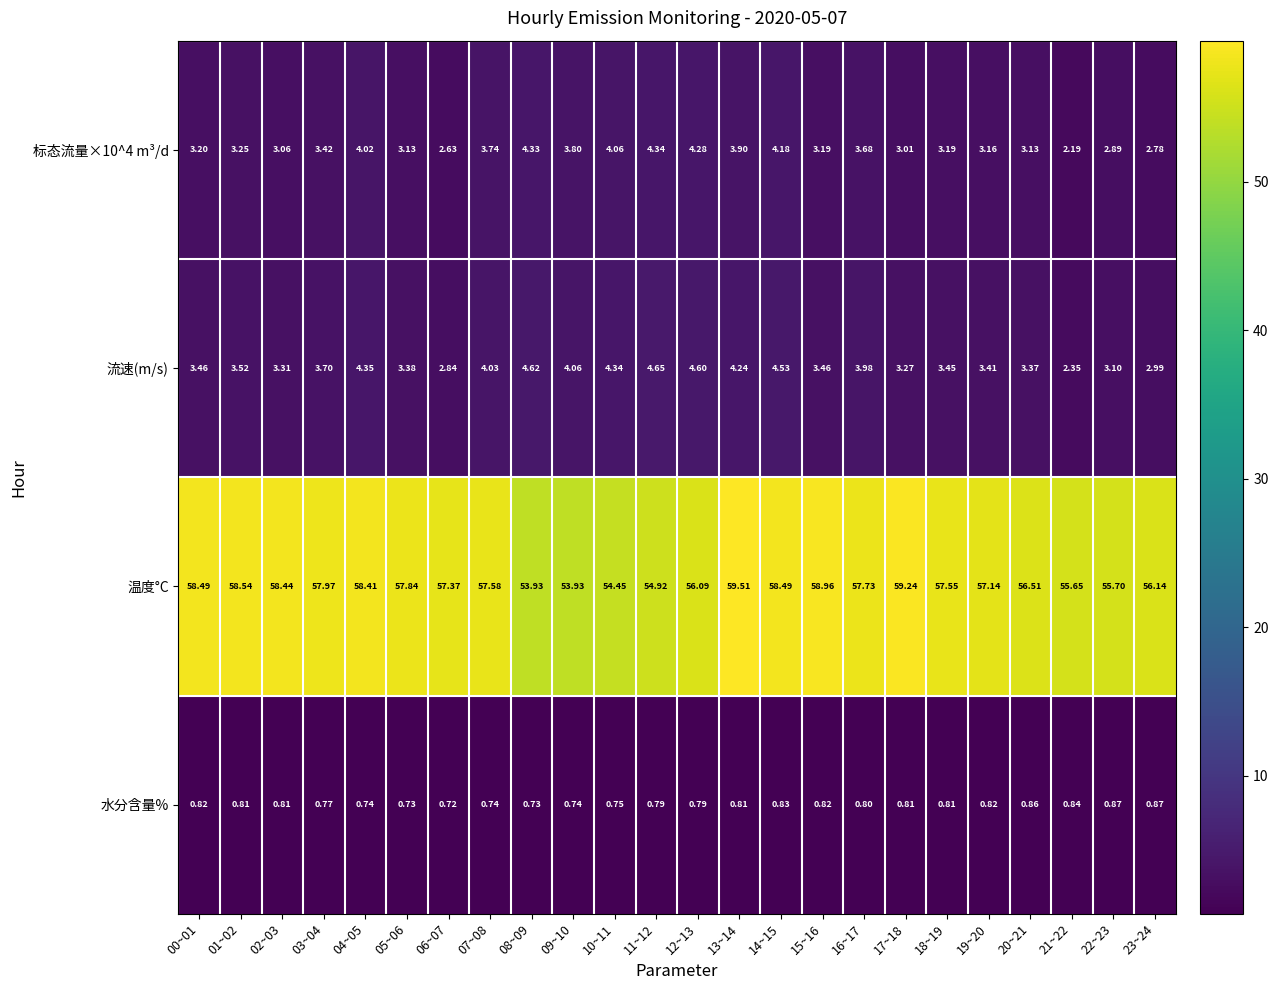

How many data points in 流速(m/s) are less than 3?

3